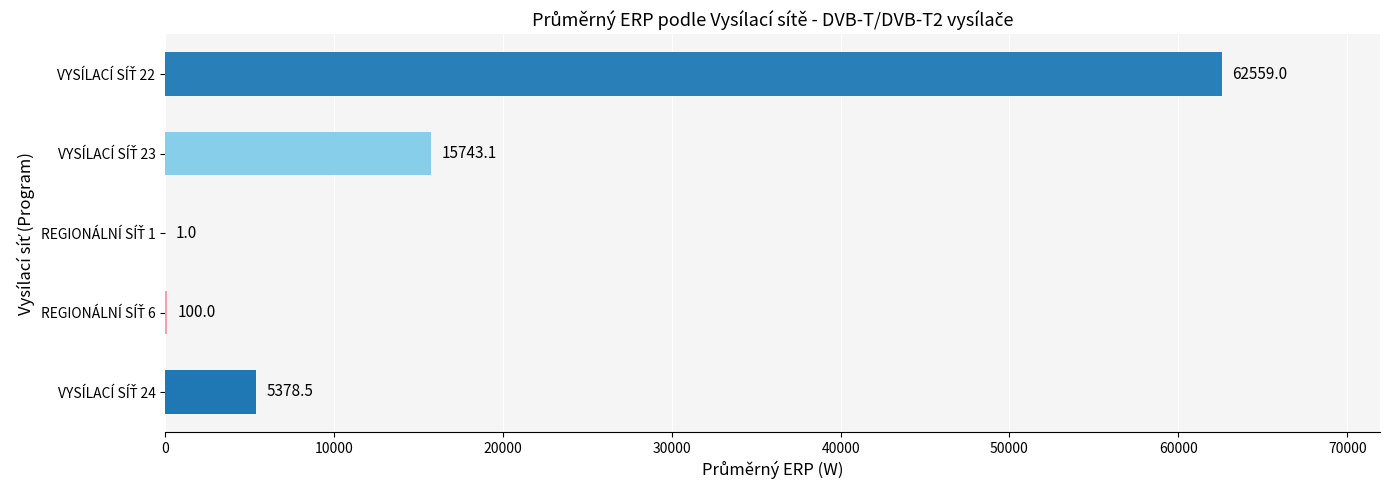

What is the maximum value shown in the chart?

62559.0